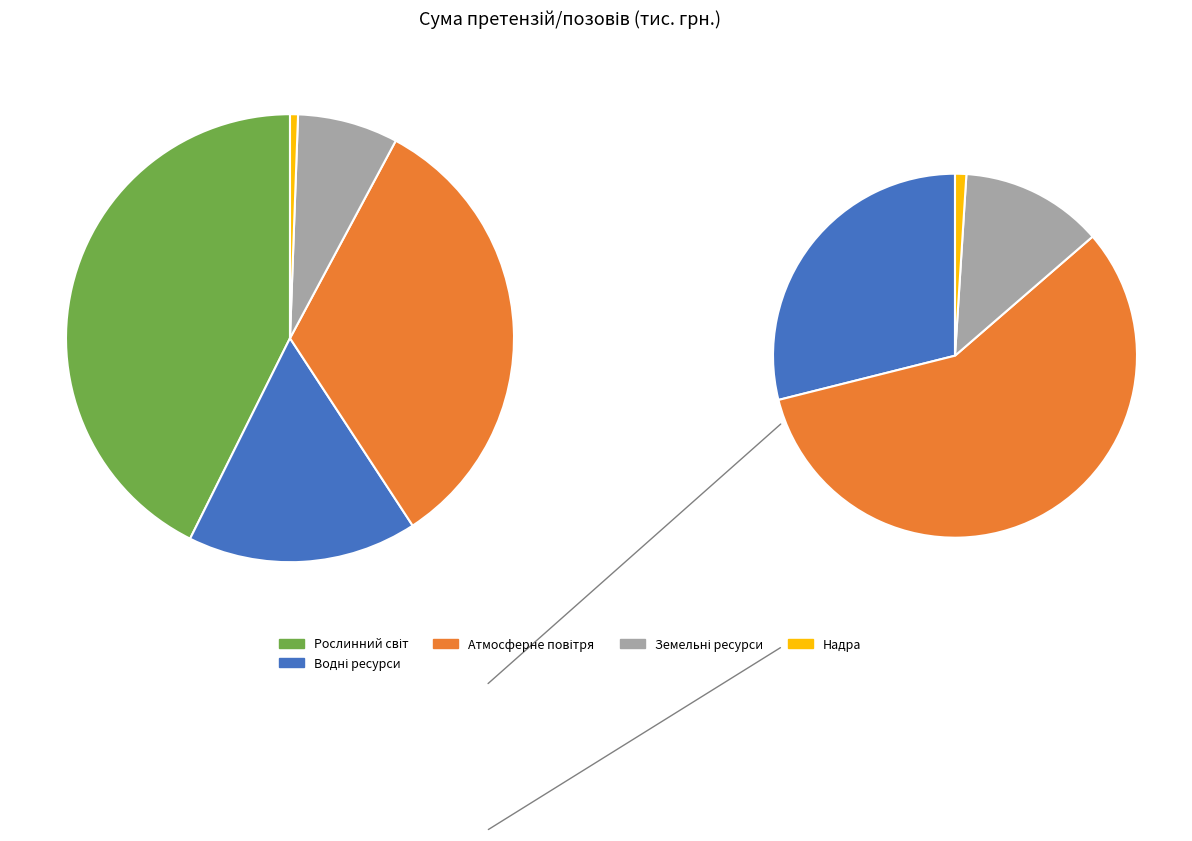

Is there a majority slice in this chart?

No